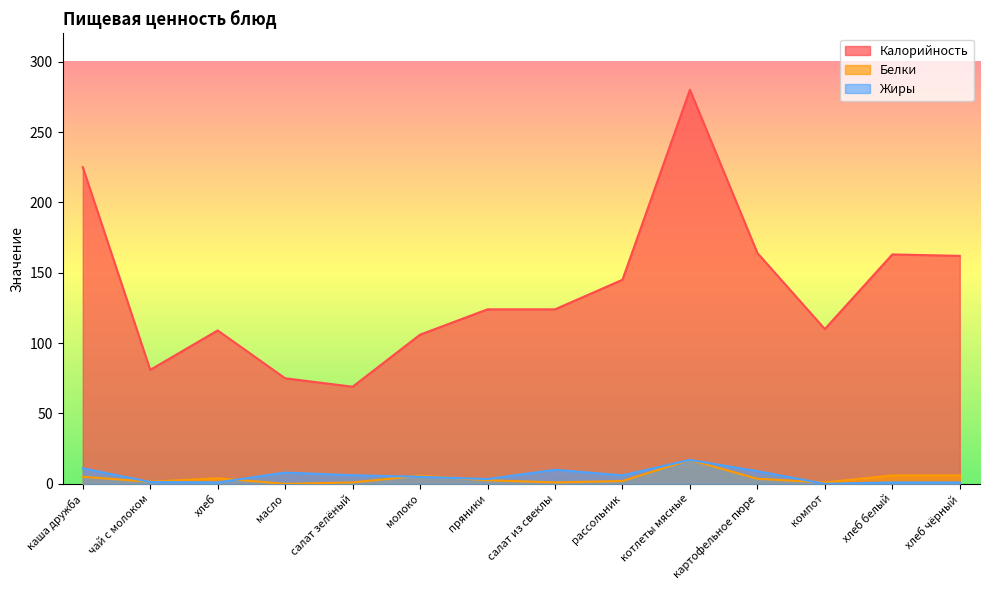

Where is the first local minimum for Белки?

чай с молоком